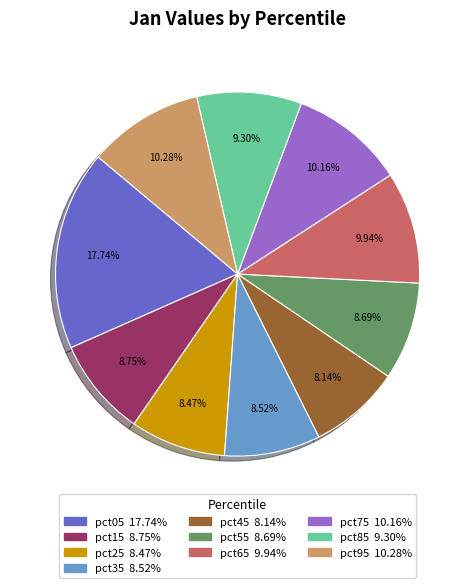

How many slices are in this pie chart?

10